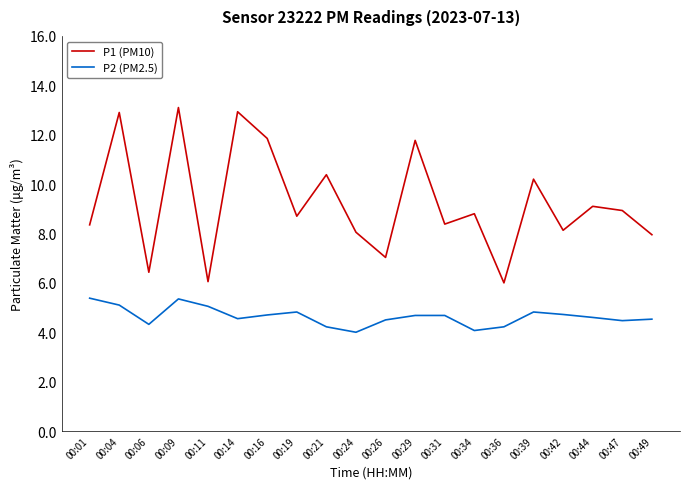

Between 00:01 and 00:31, which series saw the biggest shift?

P2 (PM2.5)